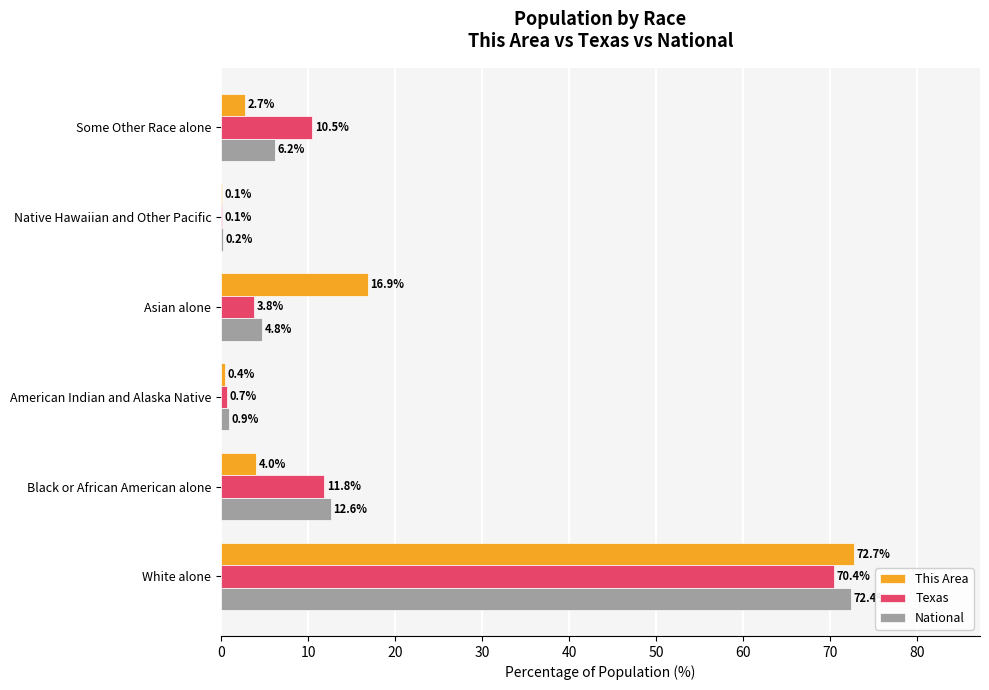

Which series has the largest total across all categories?

Texas